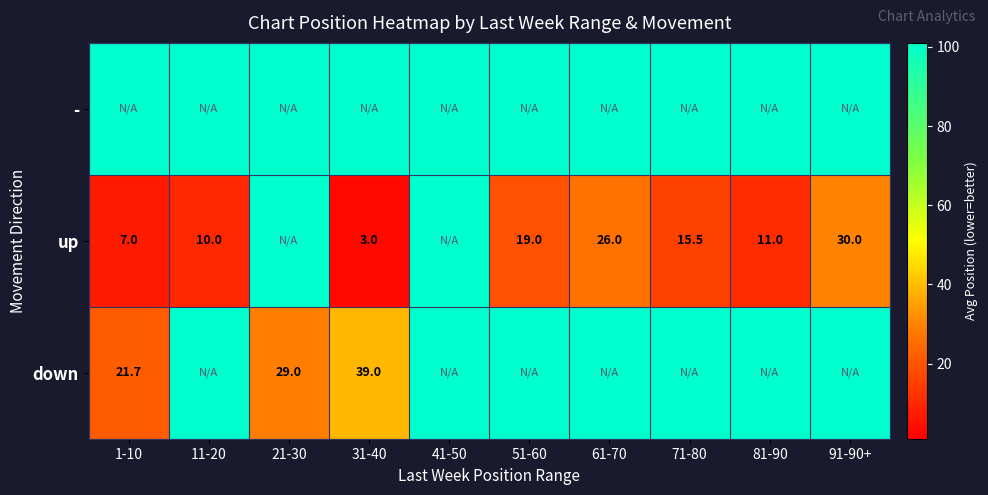

Is it true that up equals 10.0 at 91-90+?

False